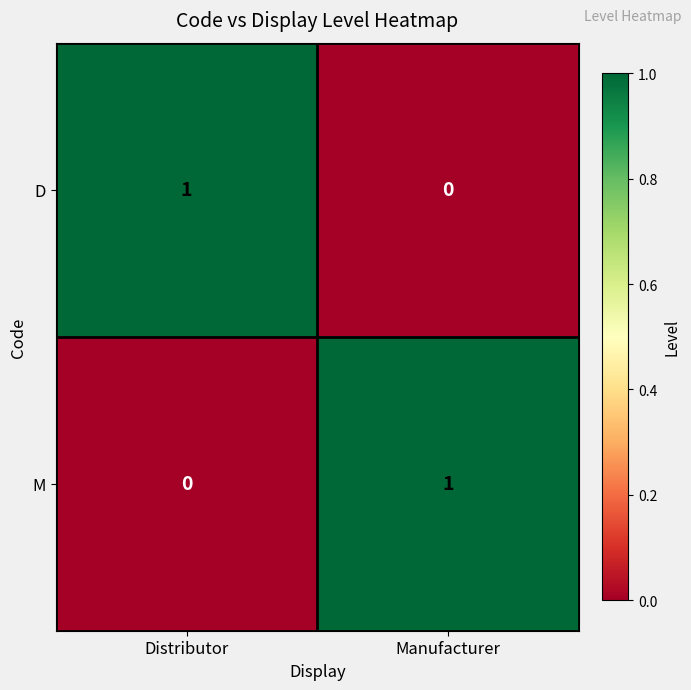

The value of M at Distributor is -1. True or false?

False